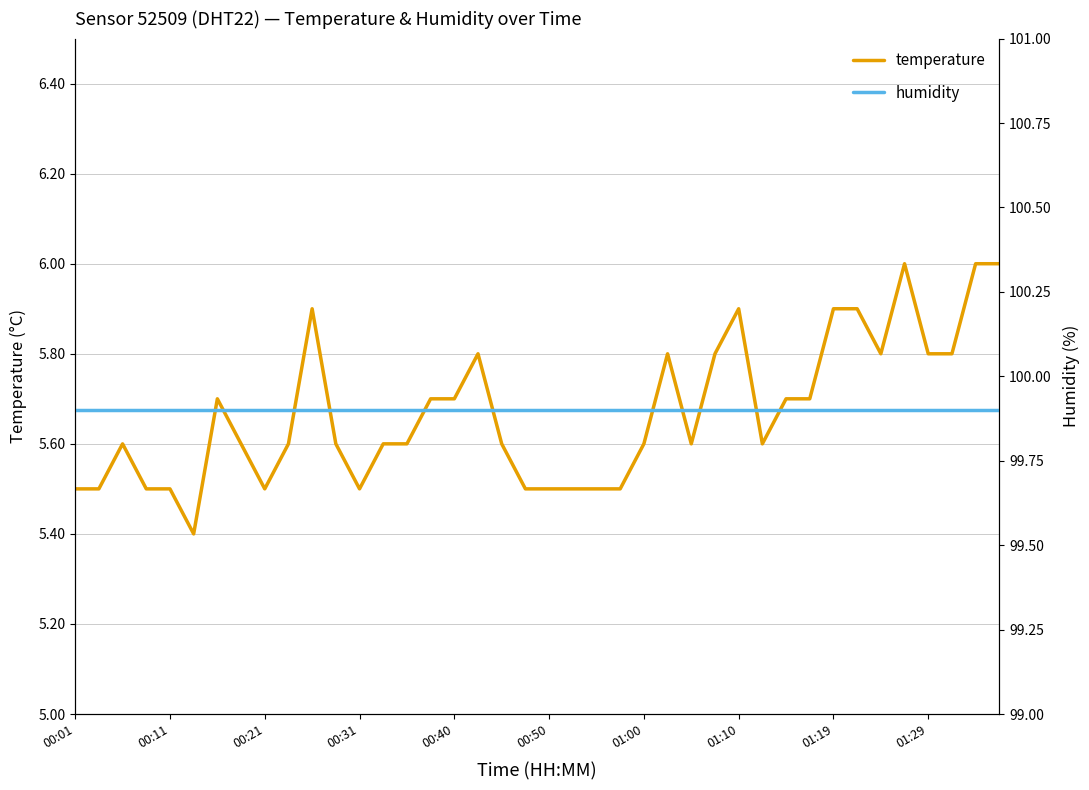

Reading right to left, transcribe all the data shown in this chart.

temperature: 6.0	6.0	5.8	5.8	6.0	5.8	5.9	5.9	5.7	5.7	5.6	5.9	5.8	5.6	5.8	5.6	5.5	5.5	5.5	5.5	5.5	5.6	5.8	5.7	5.7	5.6	5.6	5.5	5.6	5.9	5.6	5.5	5.6	5.7	5.4	5.5	5.5	5.6	5.5	5.5
humidity: 99.9	99.9	99.9	99.9	99.9	99.9	99.9	99.9	99.9	99.9	99.9	99.9	99.9	99.9	99.9	99.9	99.9	99.9	99.9	99.9	99.9	99.9	99.9	99.9	99.9	99.9	99.9	99.9	99.9	99.9	99.9	99.9	99.9	99.9	99.9	99.9	99.9	99.9	99.9	99.9